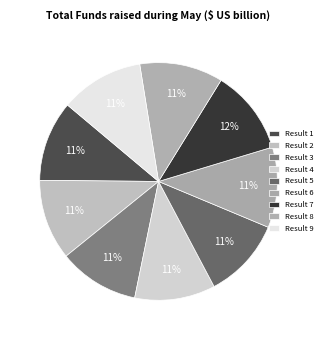

What is the total percentage of Result 7 and Result 5?

22.5%